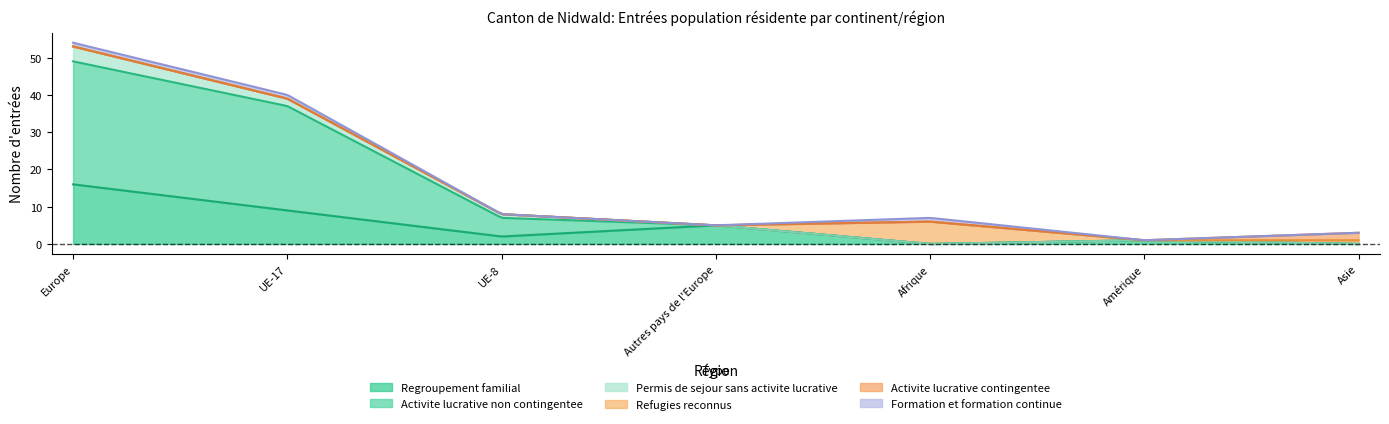

Reading right to left, extract all data points from this chart.

Regroupement familial: 0	1	0	5	2	9	16
Activite lucrative non contingentee: 0	0	0	0	5	28	33
Permis de sejour sans activite lucrative: 0	0	0	0	1	2	4
Refugies reconnus: 1	0	6	0	0	0	0
Activite lucrative contingentee: 2	0	0	0	0	0	0
Formation et formation continue: 0	0	1	0	0	1	1